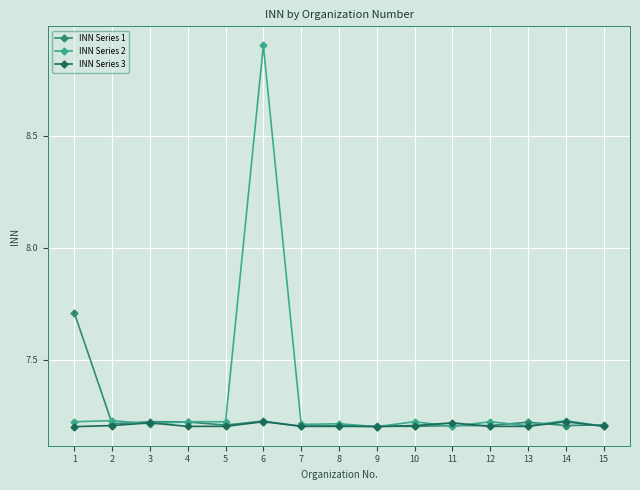

Rank the series by their maximum value, from lowest to highest.

INN Series 3, INN Series 1, INN Series 2